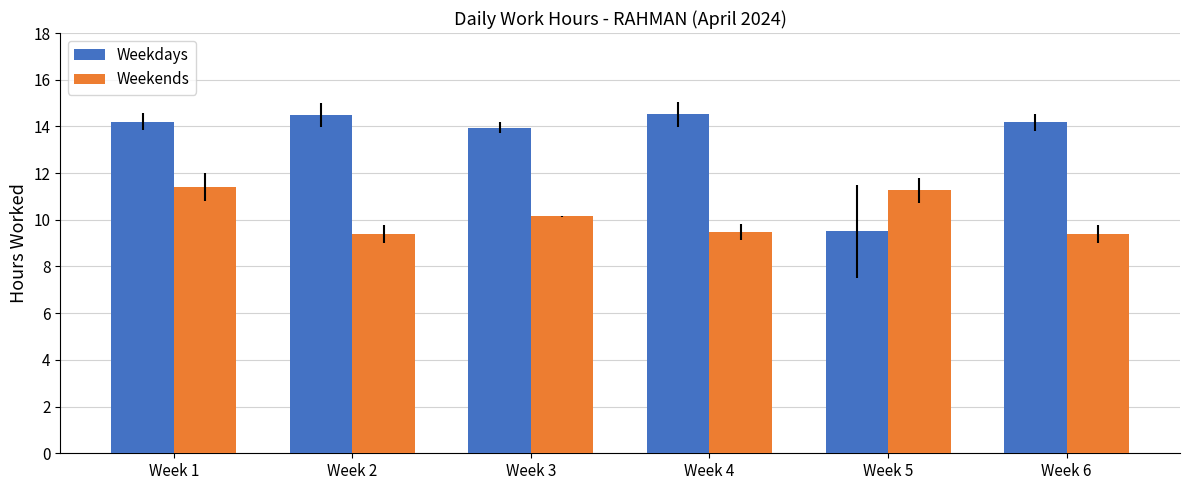

How many distinct data groups are displayed?

2